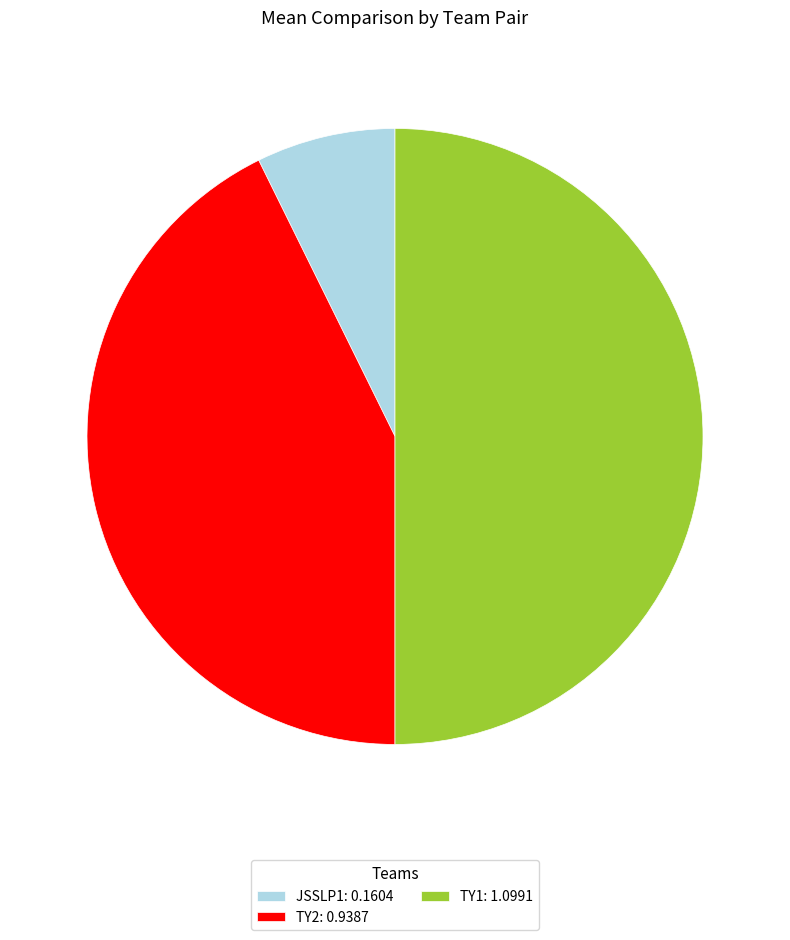

Which category has the biggest portion of the pie?

TY1